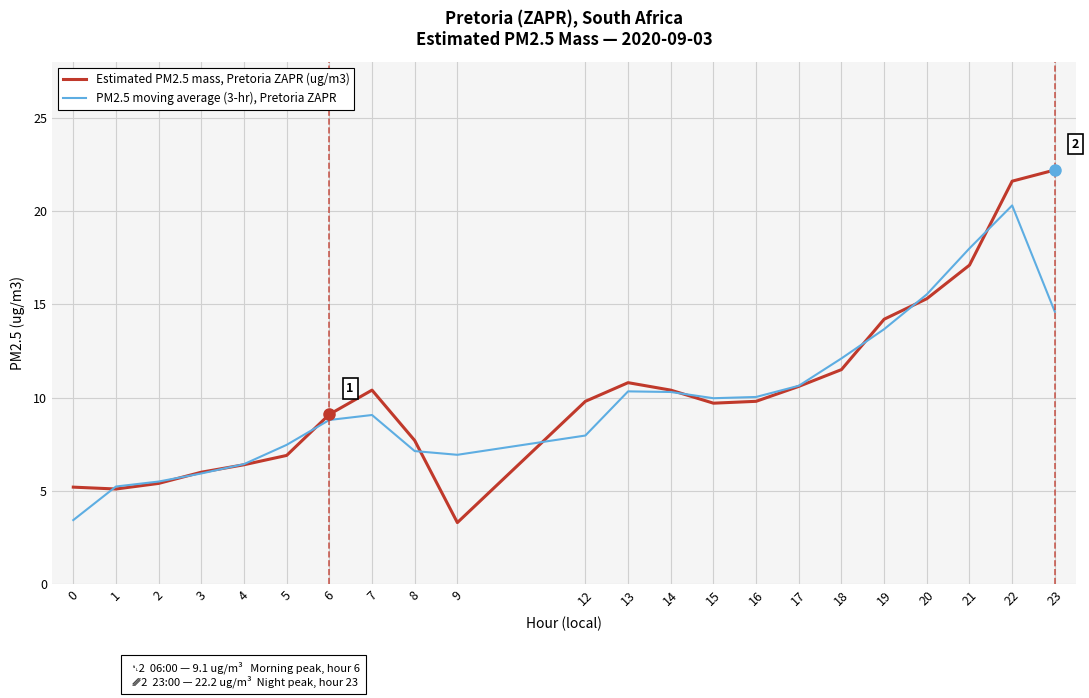

The Estimated PM2.5 mass, Pretoria ZAPR (ug/m3) series shows 7.1 at 13. True or false?

False